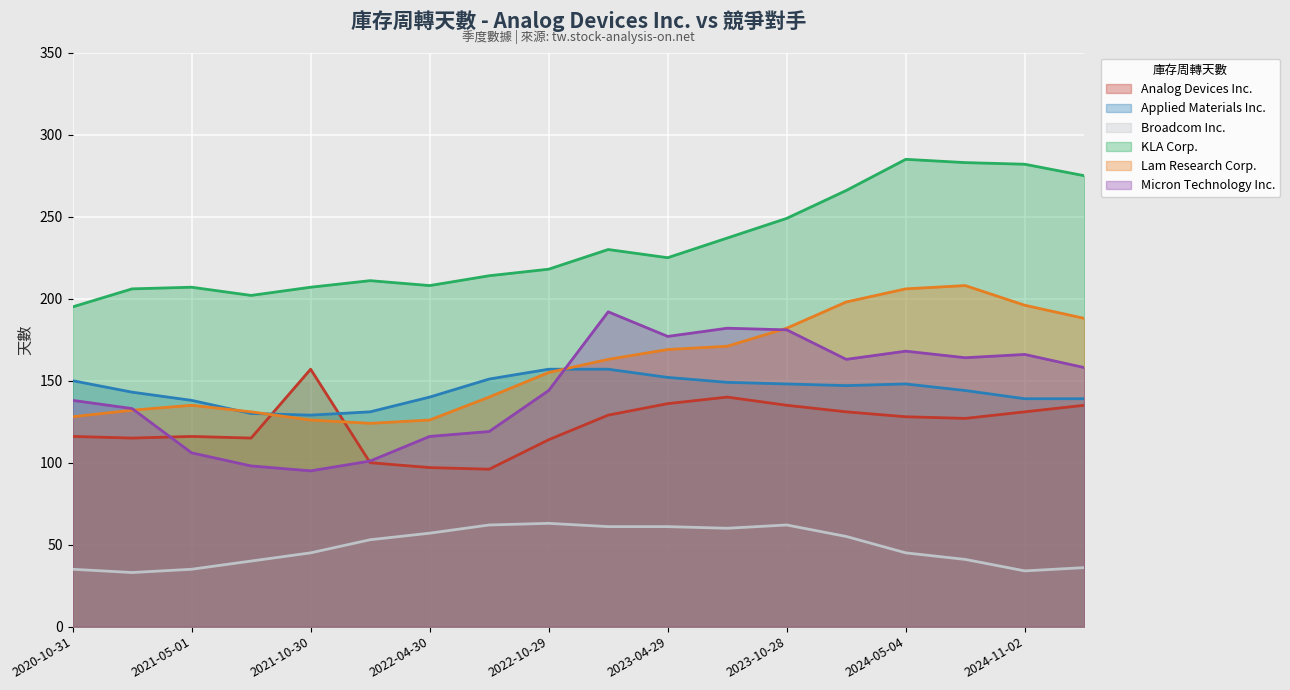

Rank the series by their maximum value, from lowest to highest.

Broadcom Inc., Analog Devices Inc., Applied Materials Inc., Micron Technology Inc., Lam Research Corp., KLA Corp.